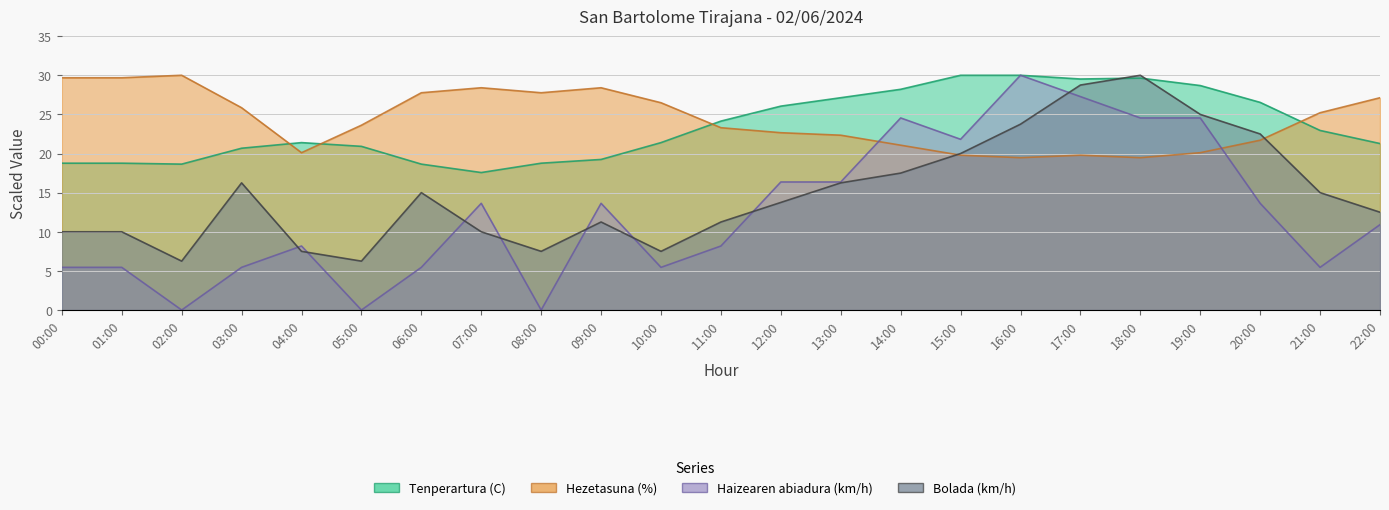

True or false: Tenperartura (C) and Haizearen abiadura (km/h) intersect in this chart.

False